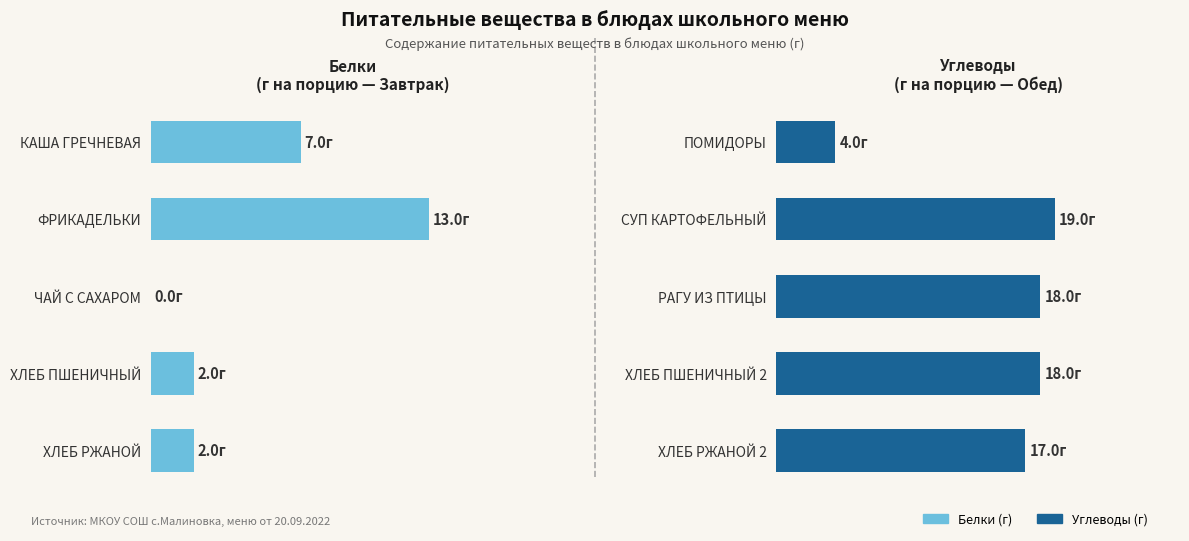

How many groups of bars are there?

5